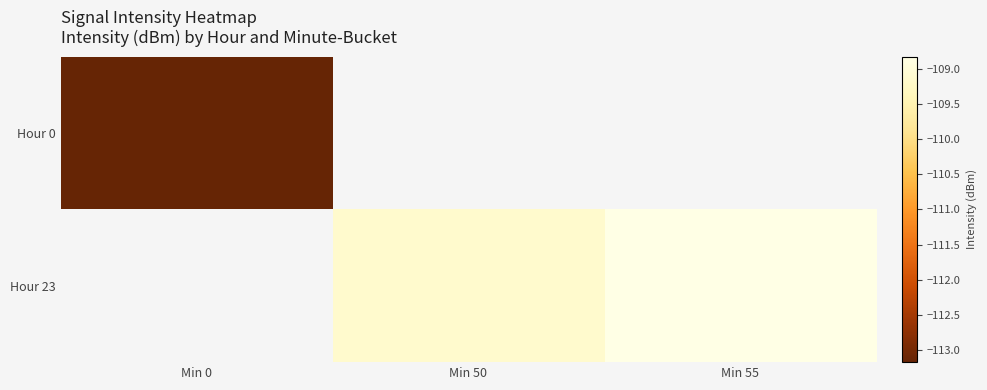

Rank the categories by Hour 0 value from lowest to highest.

Min 0, Min 50, Min 55